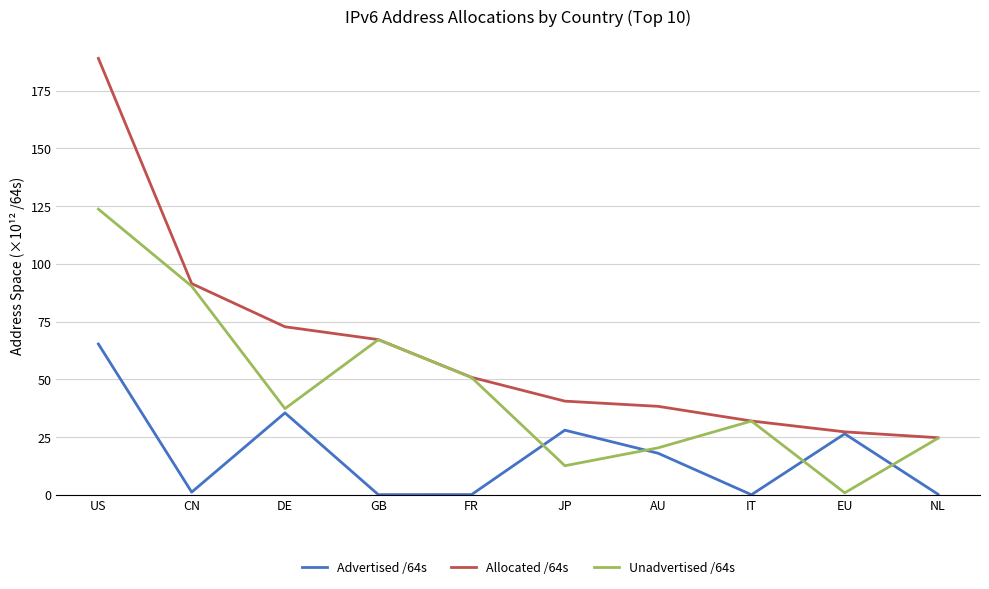

Rank the series by their maximum value, from highest to lowest.

Allocated /64s, Unadvertised /64s, Advertised /64s